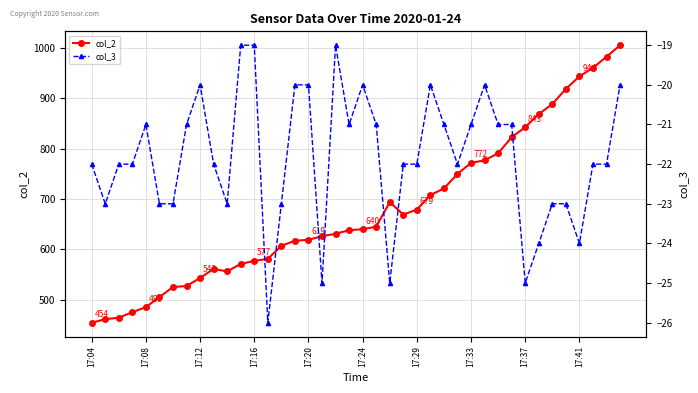

True or false: col_2 has a value of 973 at 17:20.

False